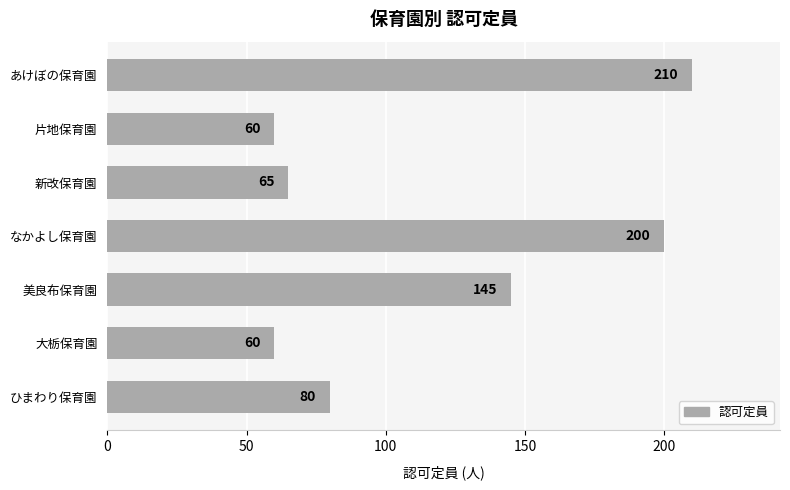

The chart shows a value of 32 at ひまわり保育園. True or false?

False